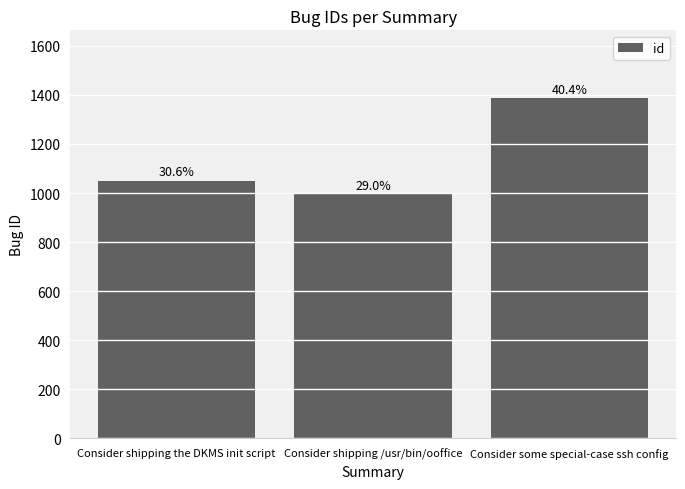

What is the greatest value displayed?

1386